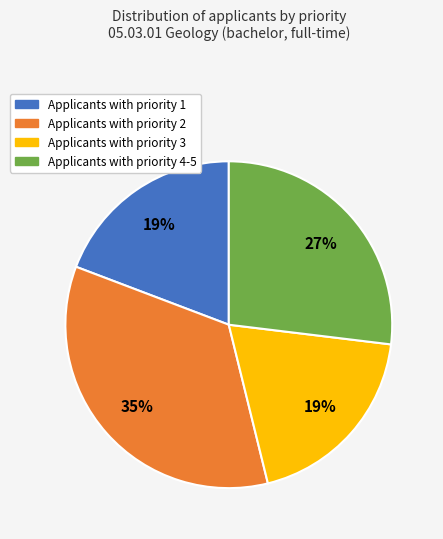

To the nearest percent, what is the average slice percentage?

25%